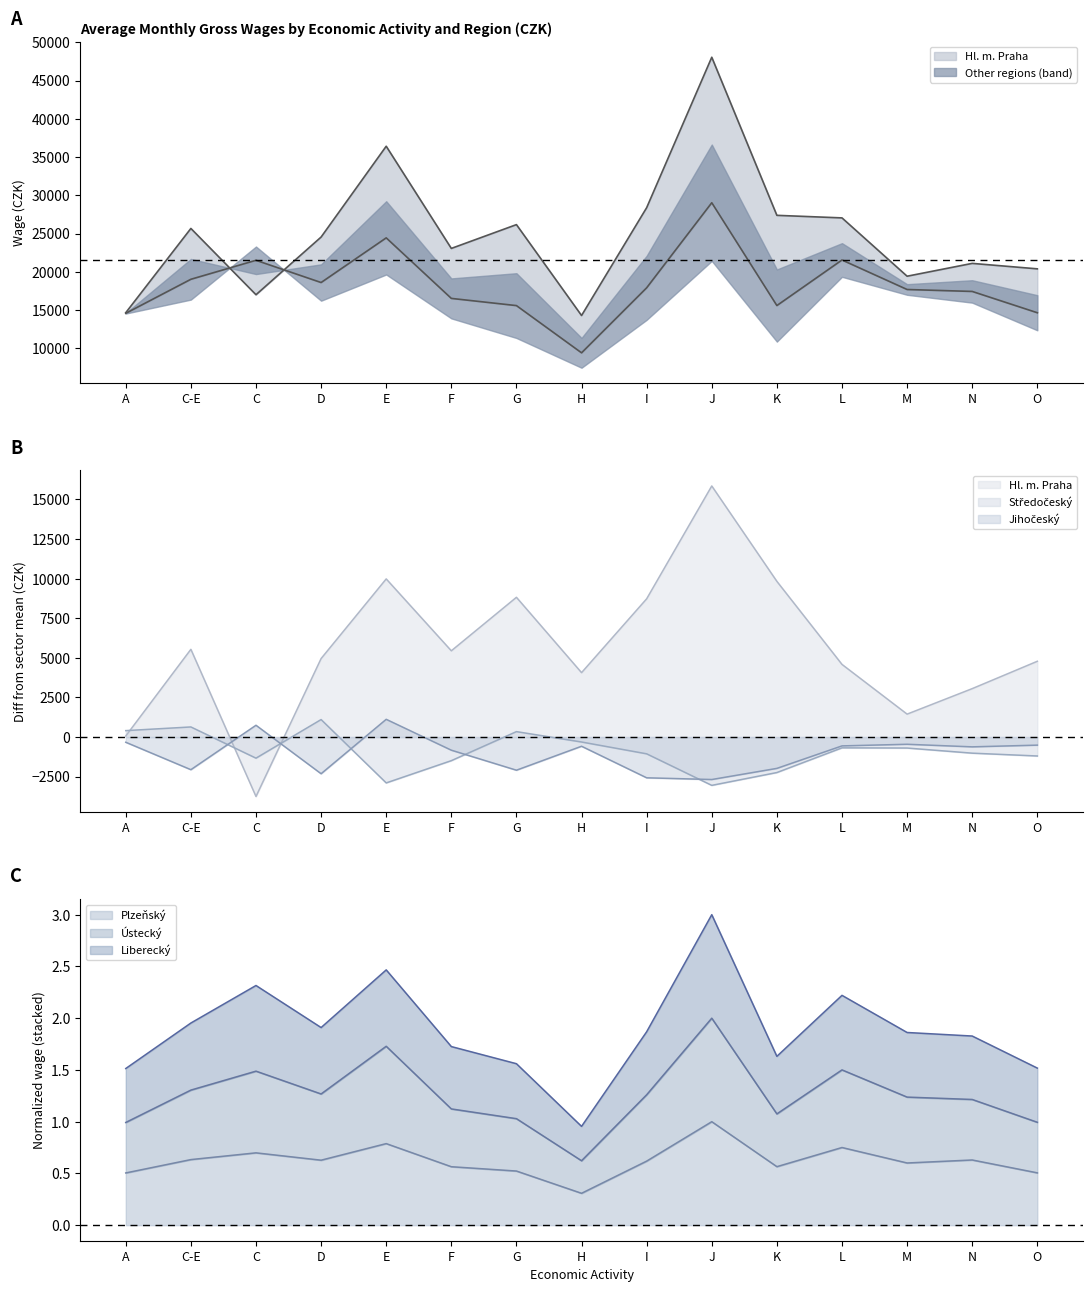

What is the average value of the Plzeňský series?

0.6